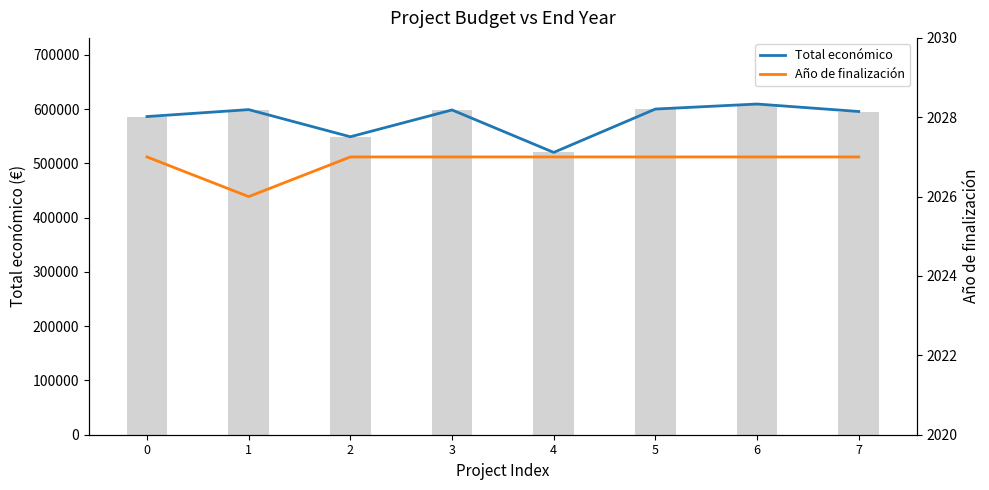

What is the value of the Año de finalización bar at the 3rd from the left?

2027